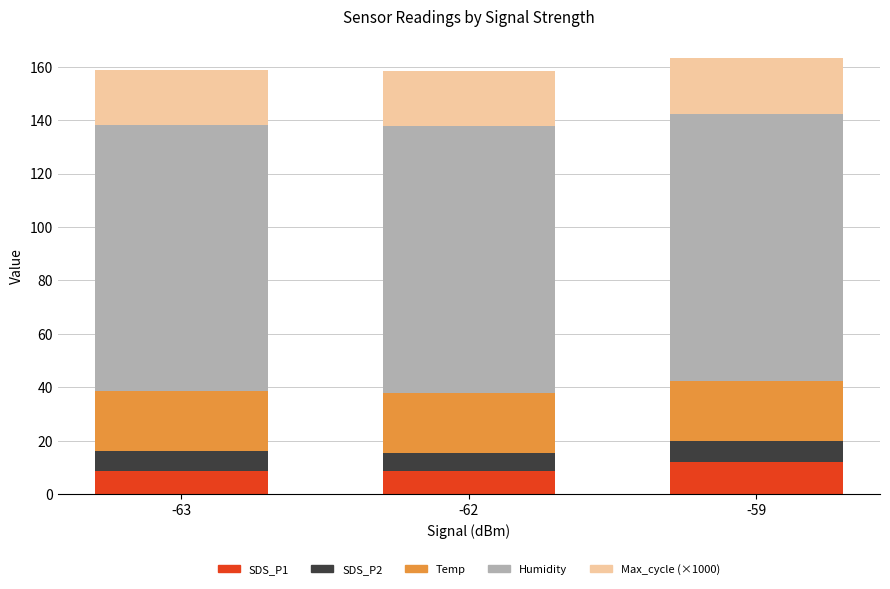

What is the total value across all series at -59?

163.2